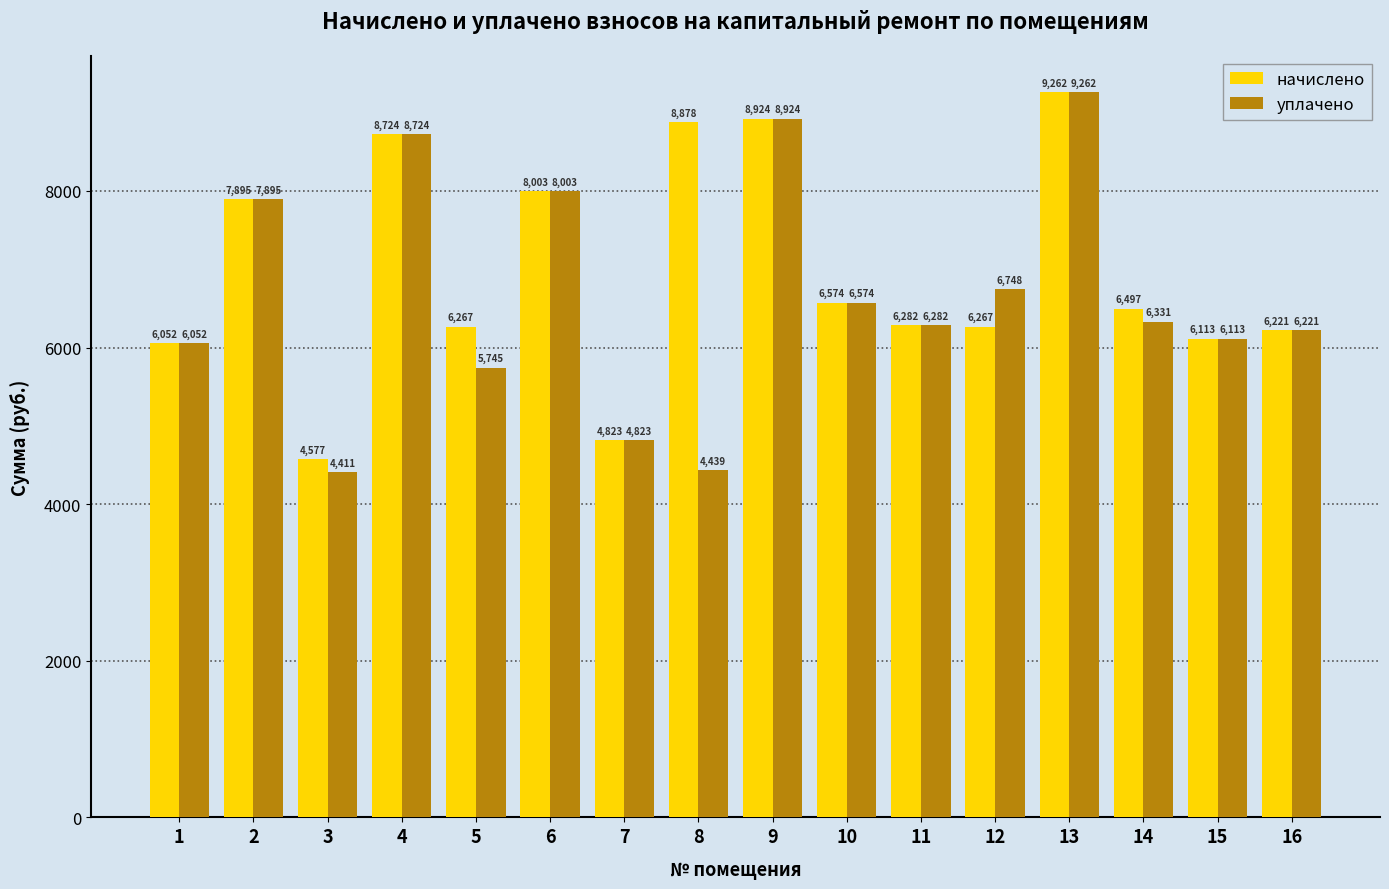

List the series in order of their overall mean, highest first.

начислено, уплачено